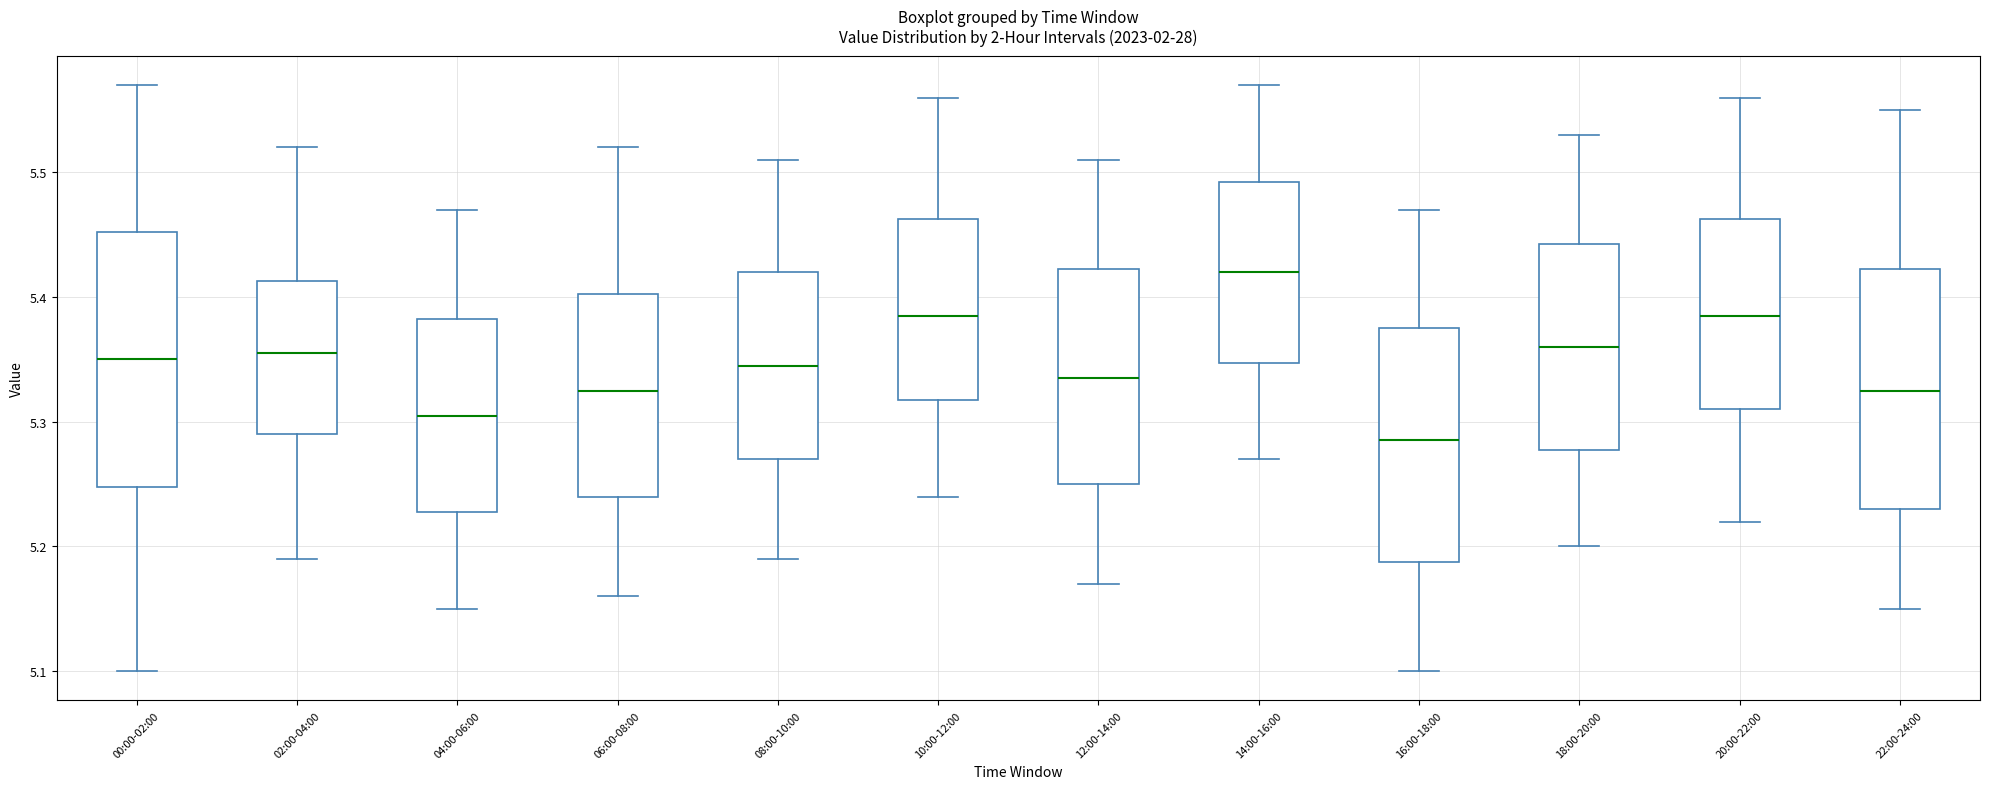

Reading left to right, transcribe this box plot: for each box, give where its median line is, the range the box spans, and where its two whiskers end, as read against the y-axis. The values are not printed on the chart, so give them approximately, as read against the axis.

00:00-02:00: median 5.35, box 5.25 to 5.45, whiskers 5.10 to 5.57
02:00-04:00: median 5.36, box 5.29 to 5.41, whiskers 5.19 to 5.52
04:00-06:00: median 5.31, box 5.23 to 5.38, whiskers 5.15 to 5.47
06:00-08:00: median 5.33, box 5.24 to 5.40, whiskers 5.16 to 5.52
08:00-10:00: median 5.35, box 5.27 to 5.42, whiskers 5.19 to 5.51
10:00-12:00: median 5.39, box 5.32 to 5.46, whiskers 5.24 to 5.56
12:00-14:00: median 5.34, box 5.25 to 5.42, whiskers 5.17 to 5.51
14:00-16:00: median 5.42, box 5.35 to 5.49, whiskers 5.27 to 5.57
16:00-18:00: median 5.29, box 5.19 to 5.38, whiskers 5.10 to 5.47
18:00-20:00: median 5.36, box 5.28 to 5.44, whiskers 5.20 to 5.53
20:00-22:00: median 5.39, box 5.31 to 5.46, whiskers 5.22 to 5.56
22:00-24:00: median 5.33, box 5.23 to 5.42, whiskers 5.15 to 5.55